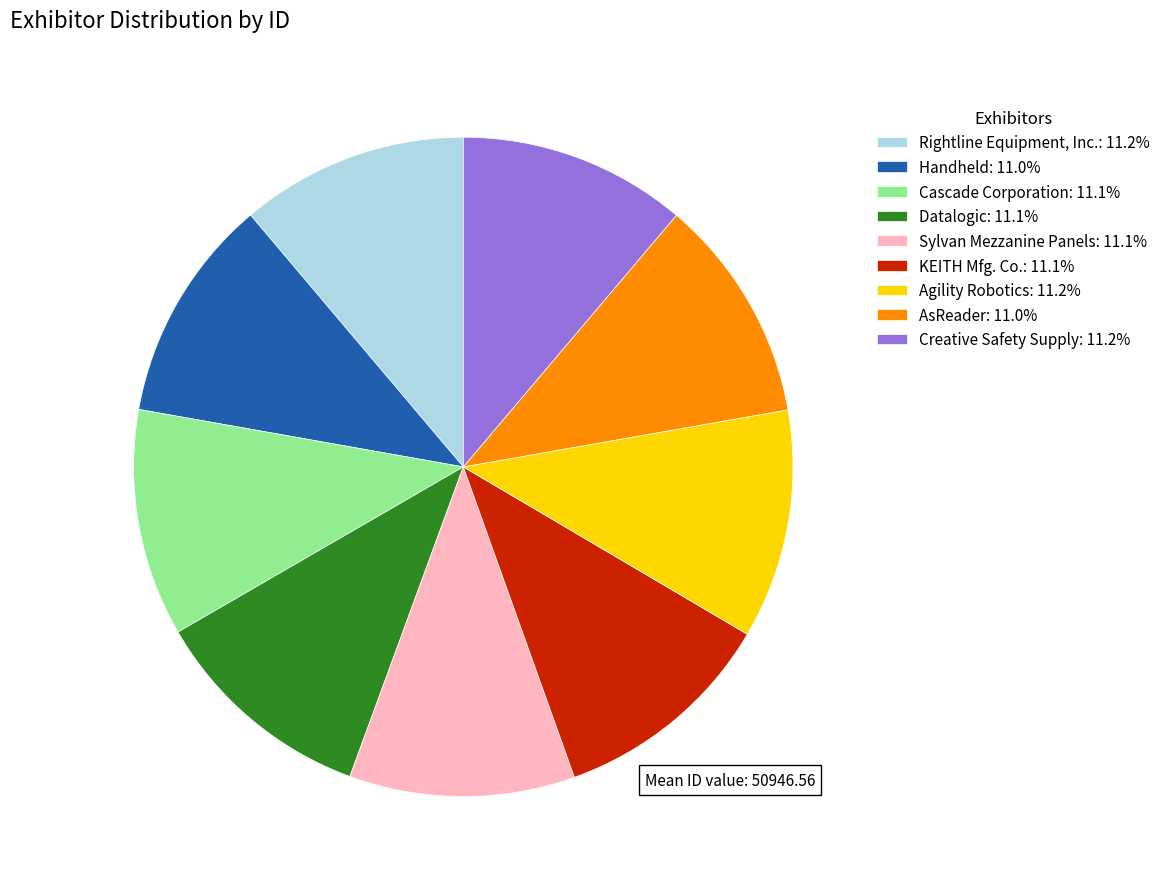

Is the sum of Agility Robotics: 11.2% and Sylvan Mezzanine Panels: 11.1% greater than half?

No